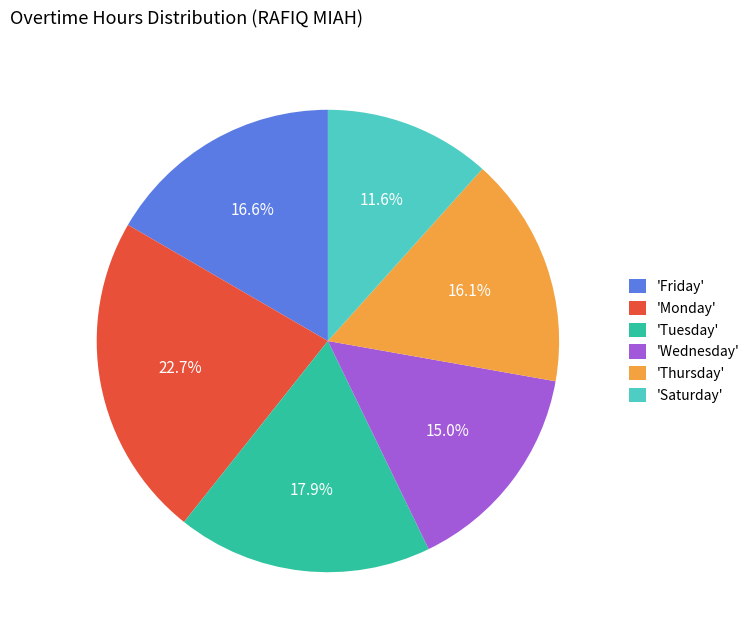

Which slice is the largest?

'Monday'